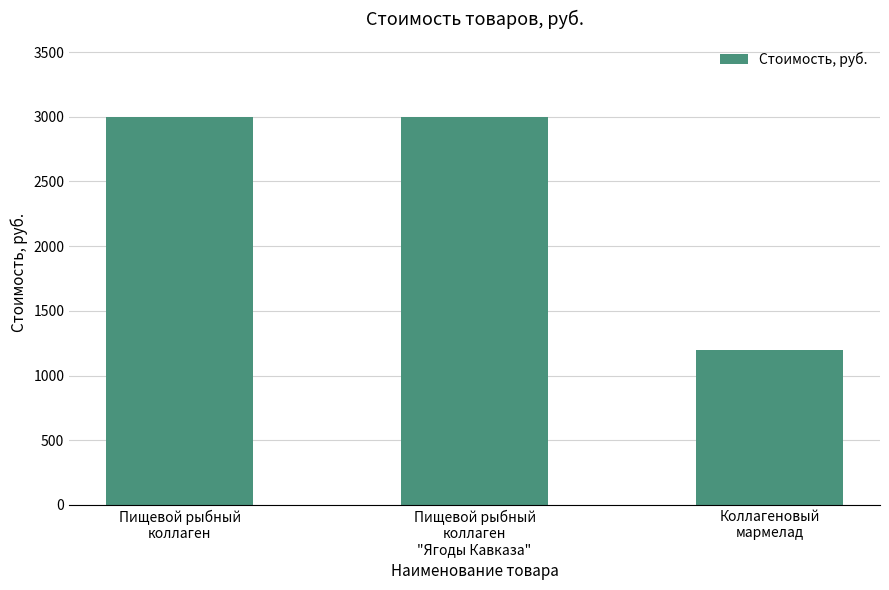

What is the maximum value shown in the chart?

3000